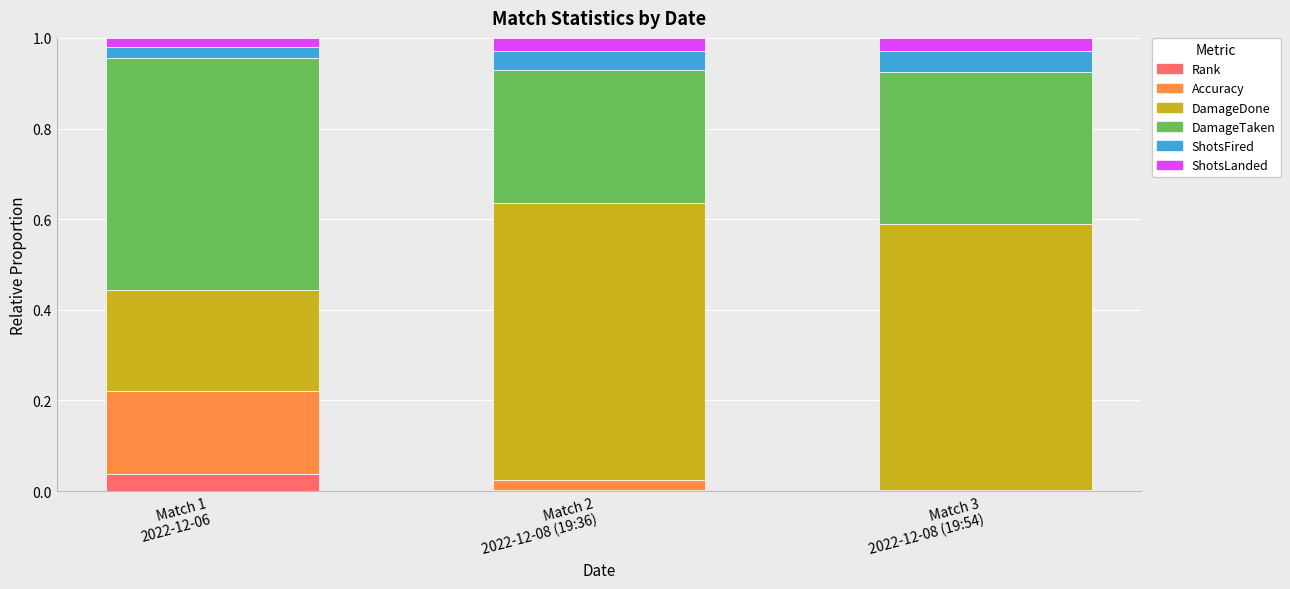

How many categories are shown in the chart?

3